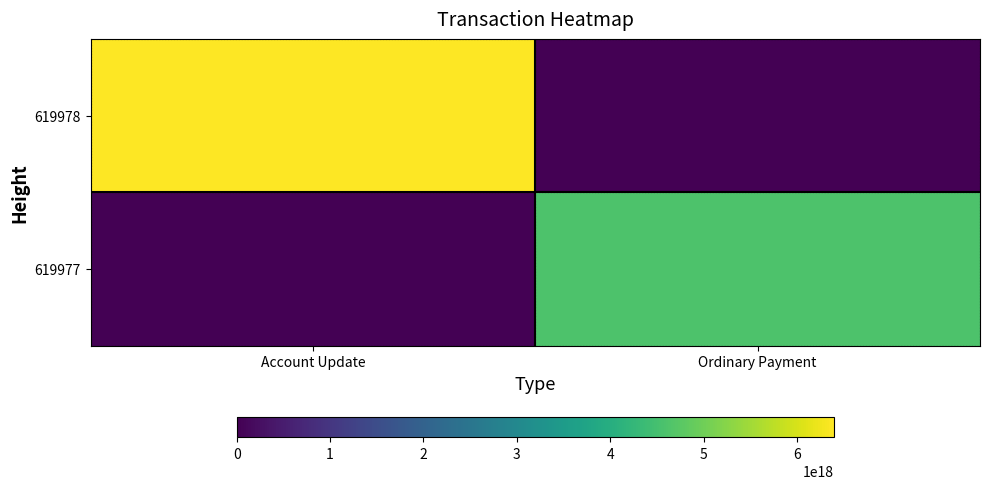

Reading right to left, list all the values displayed in this chart.

619978: Ordinary Payment=0	Account Update=6395447997913163776
619977: Ordinary Payment=4599472467696573952	Account Update=0